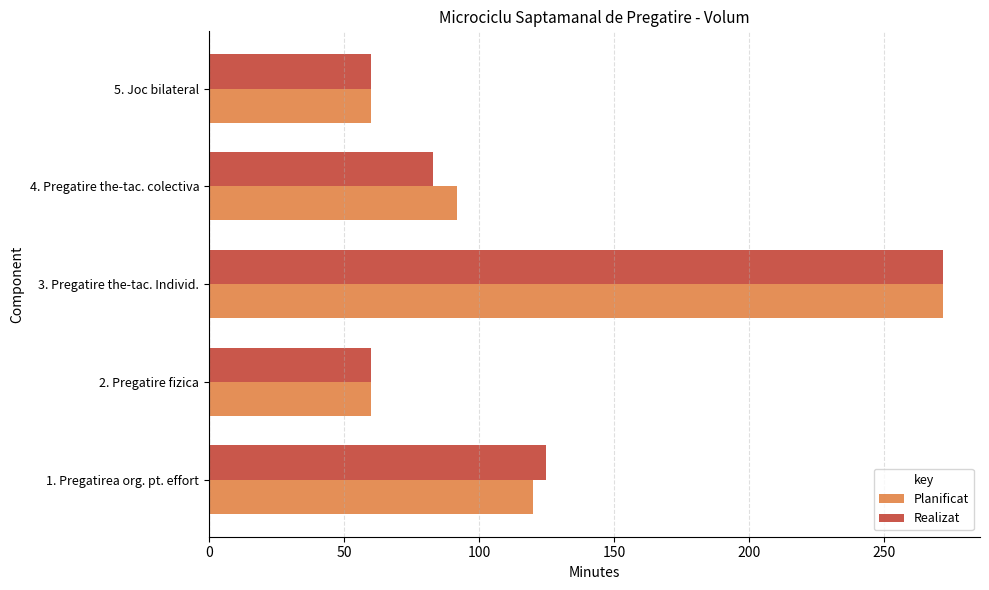

What is the maximum value shown in the chart?

272